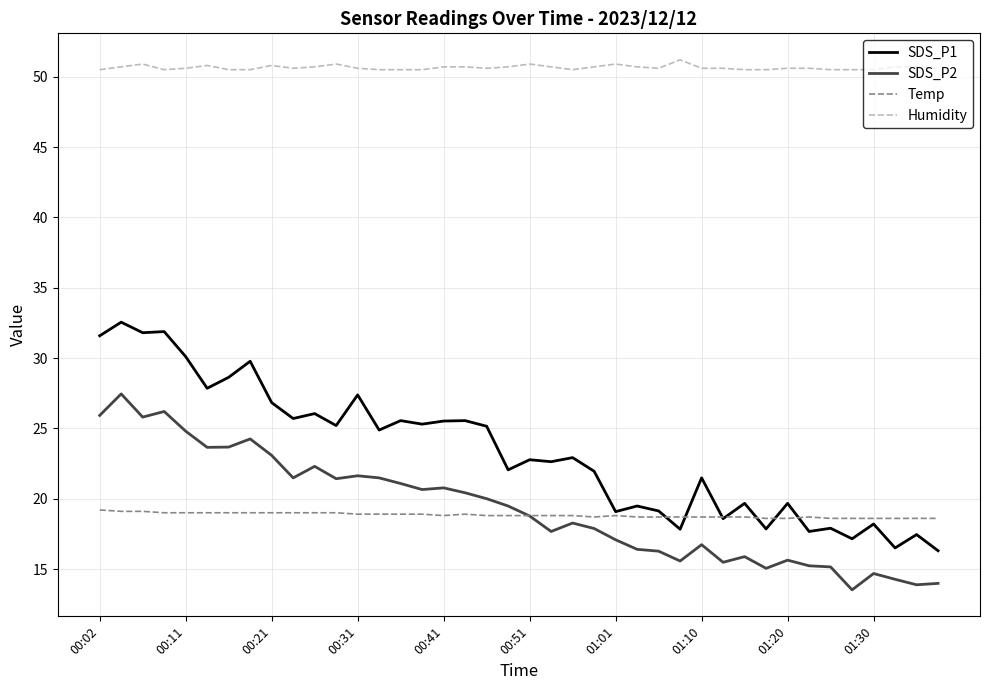

What is the greatest value displayed?

51.2